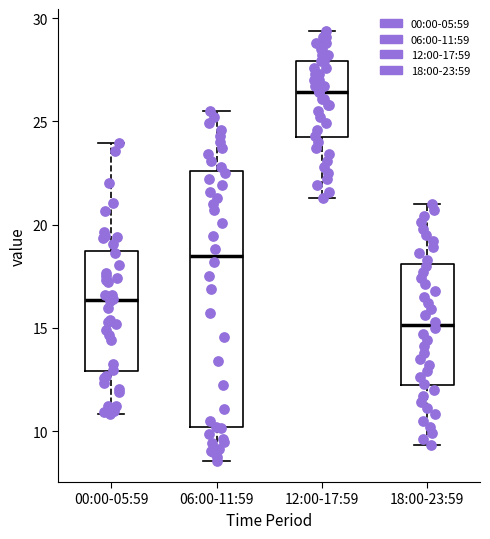

Comparing the boxes themselves (not the whiskers), which one is the tallest?

06:00-11:59